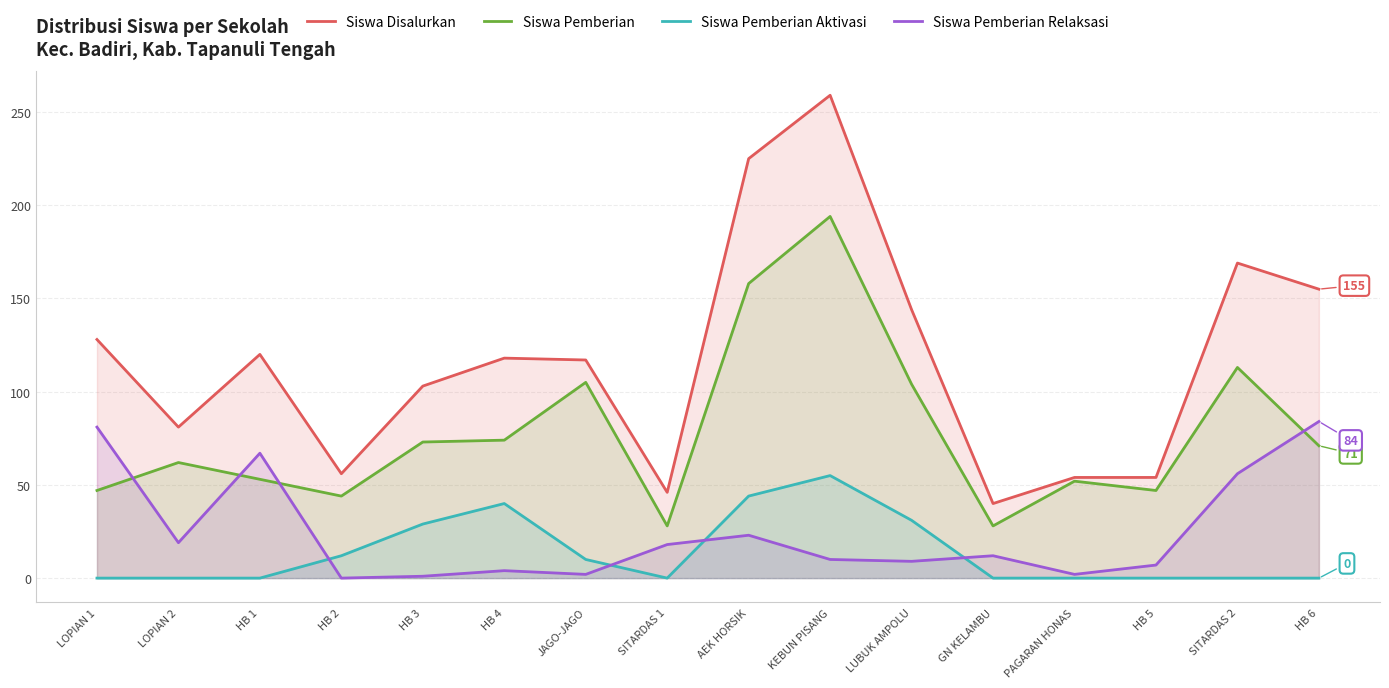

What is the minimum value for Siswa Pemberian?

28